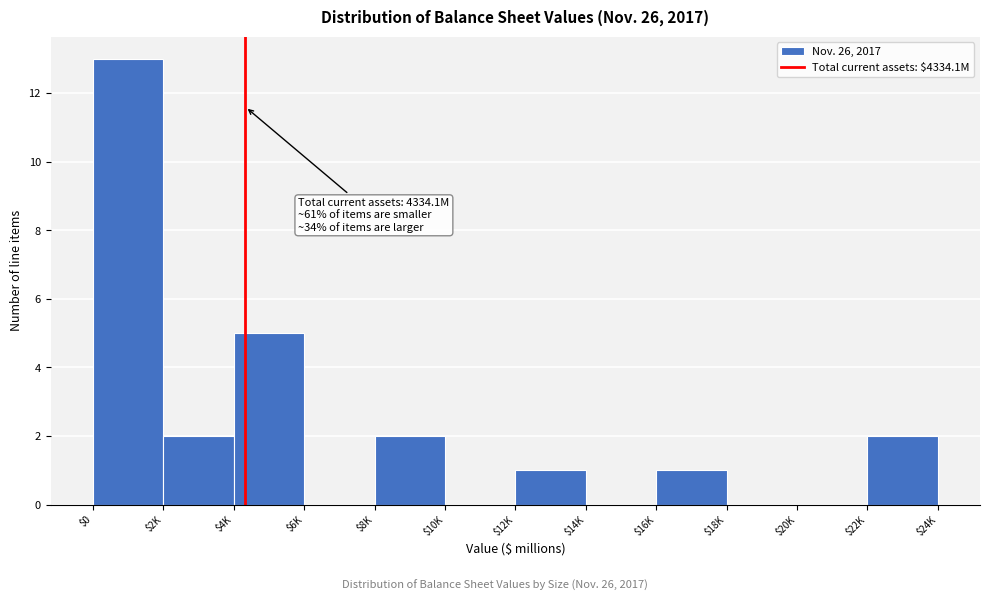

What is the sum of all values?

26